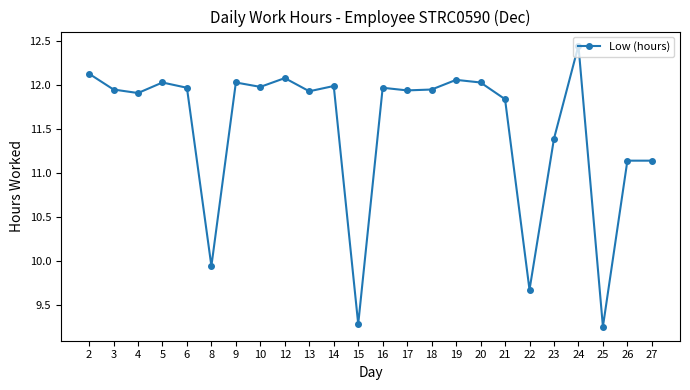

Is it true that the value at 4 is 11.9?

True